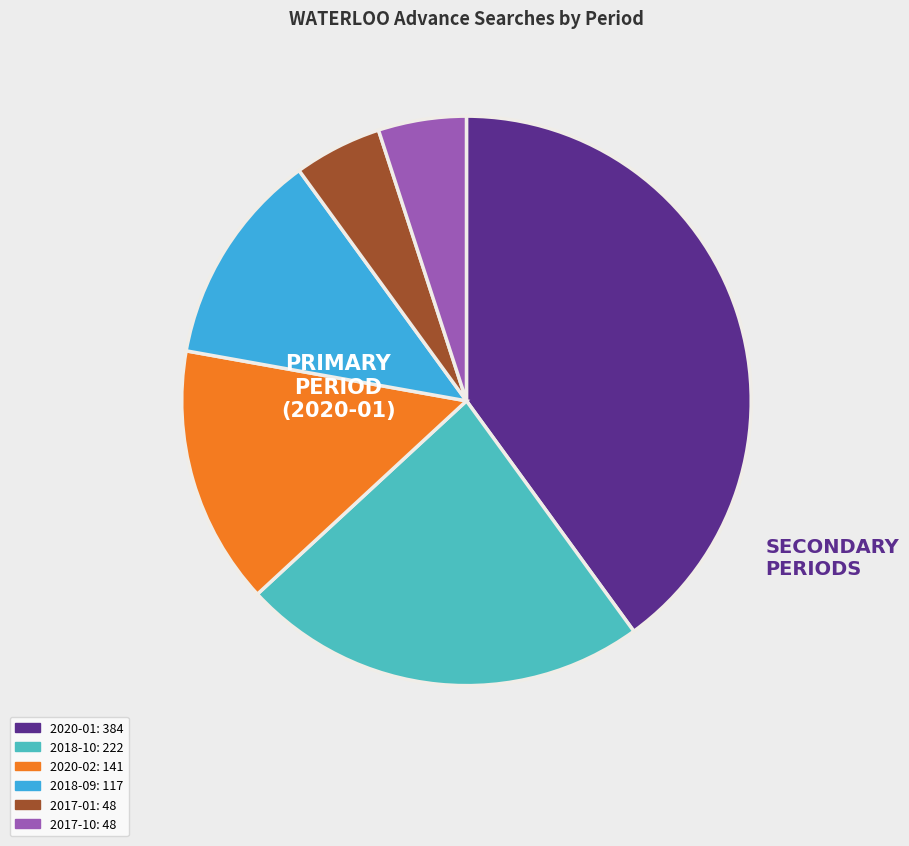

Approximately how many times larger is the value at 2018-09 compared to 2018-10?

0.5